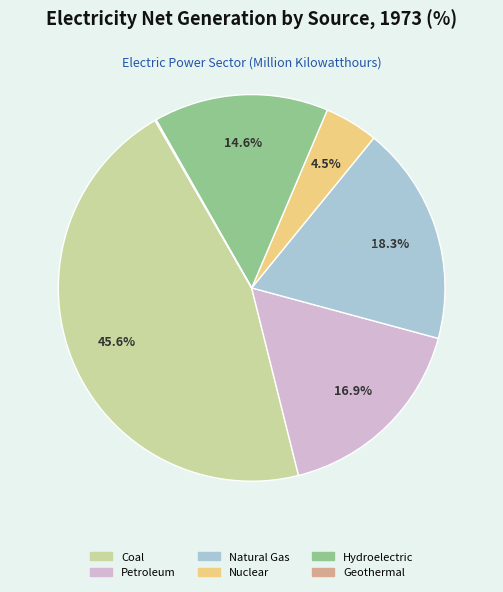

Which slice is the largest?

Coal